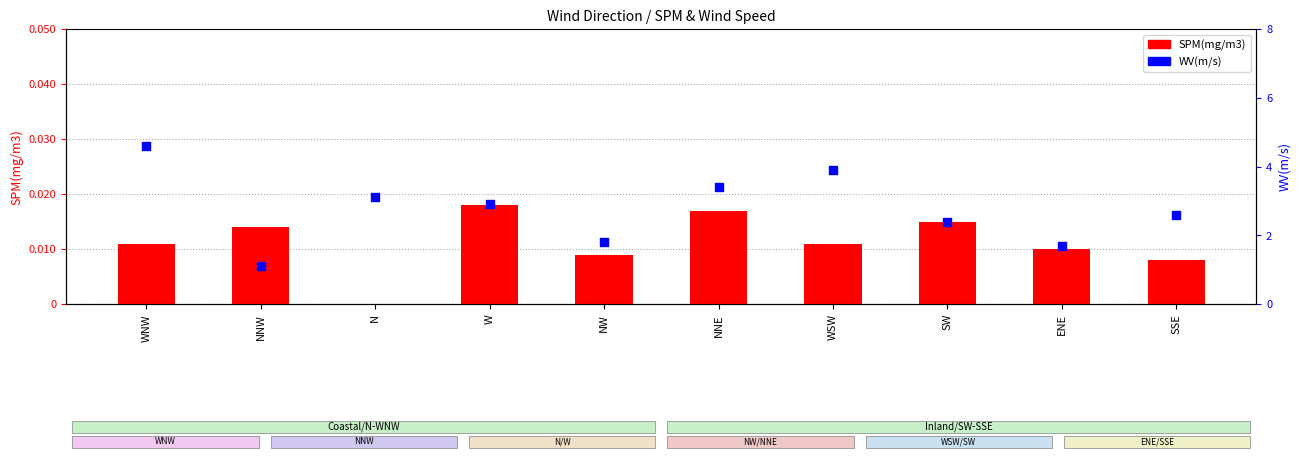

What are all the series names shown in the legend?

SPM(mg/m3), WV(m/s)